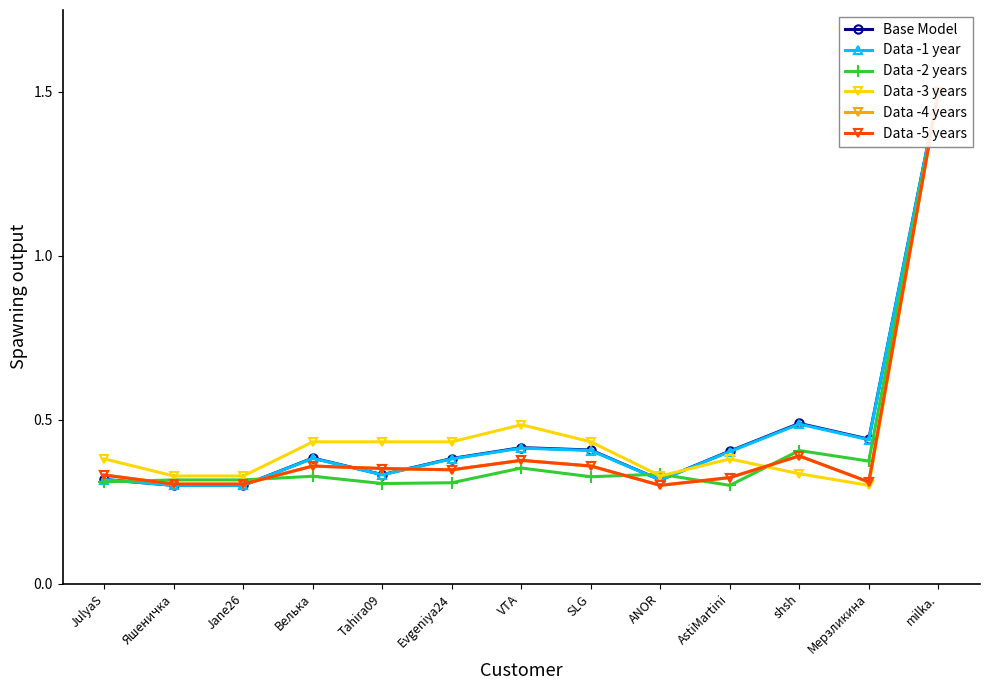

What are all the series names shown in the legend?

Base Model, Data -1 year, Data -2 years, Data -3 years, Data -4 years, Data -5 years